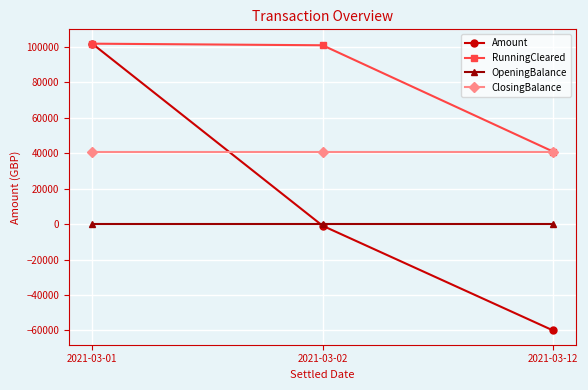

What is the value of the RunningCleared point at the 2nd from the left?

101016.8